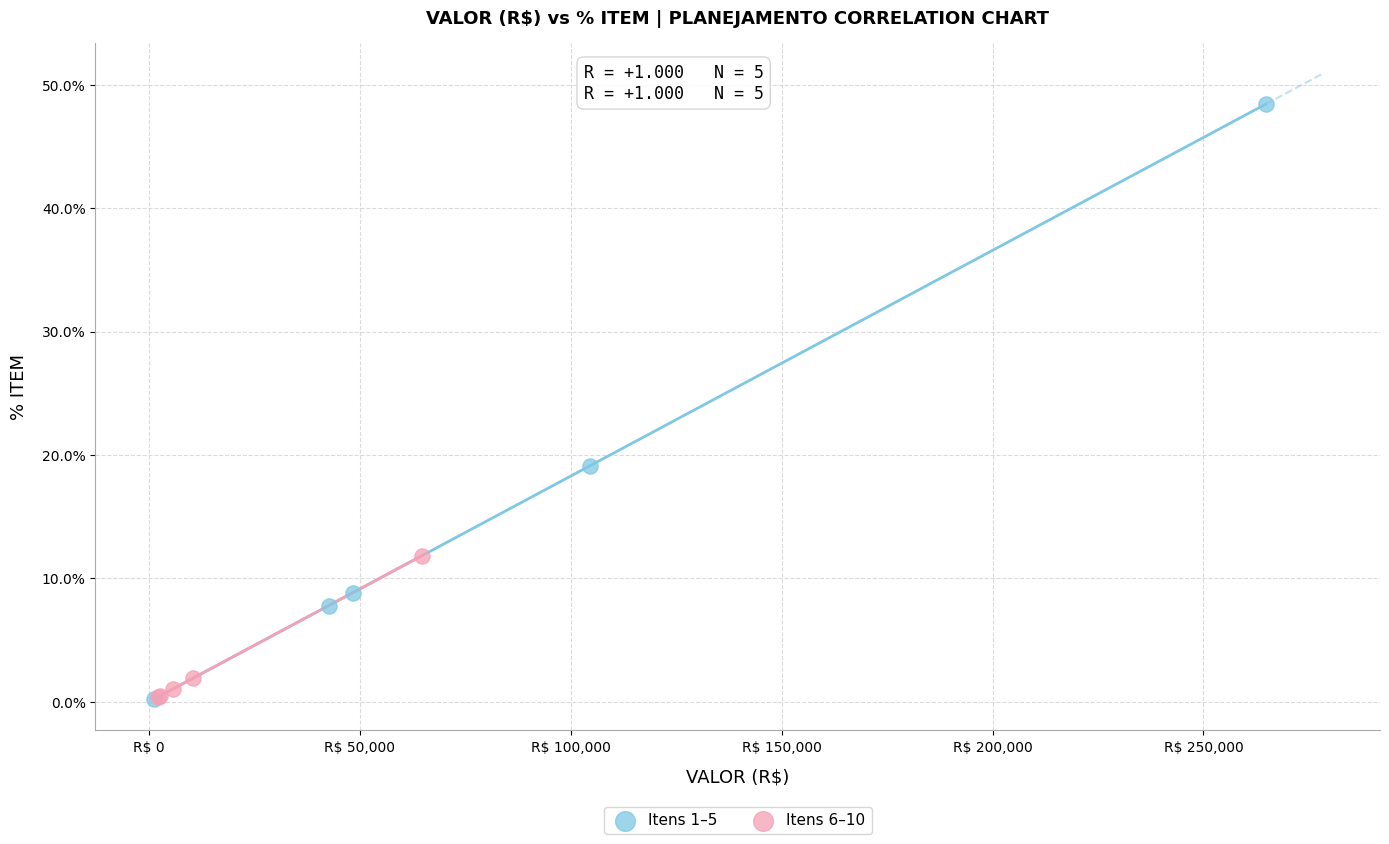

Which series contains the highest Y value?

Itens 1–5